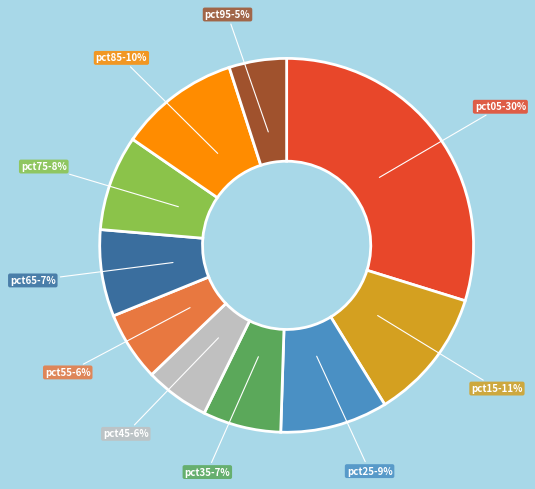

To the nearest percent, what is the average slice percentage?

10%